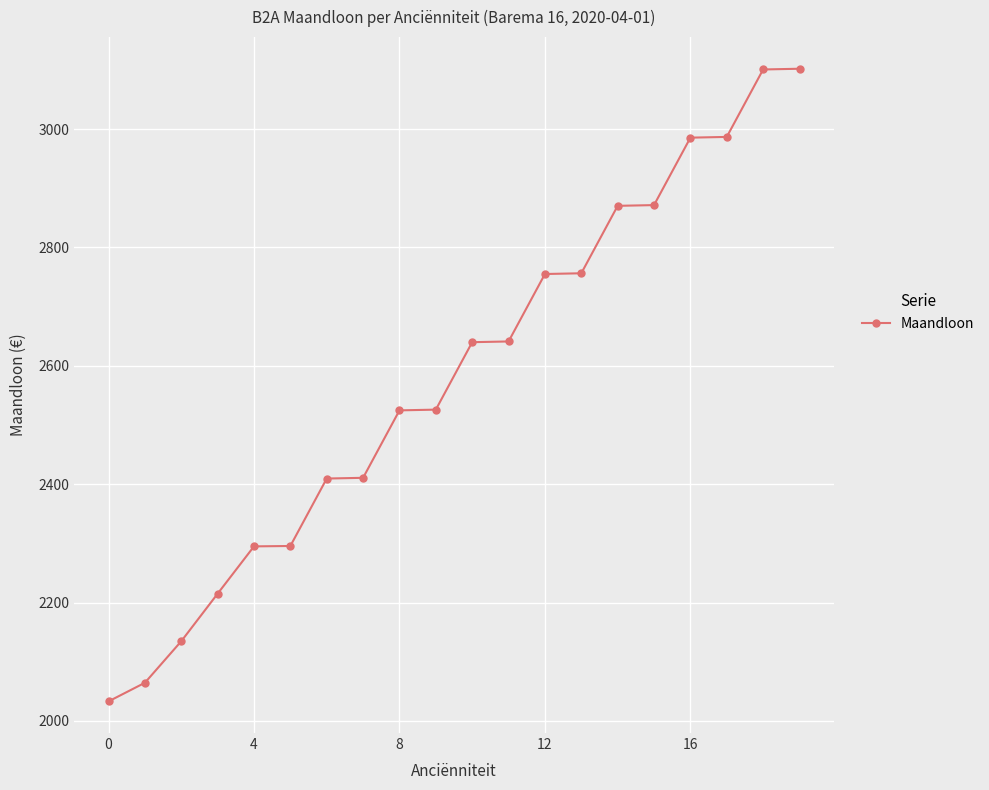

What is the greatest value displayed?

3102.0